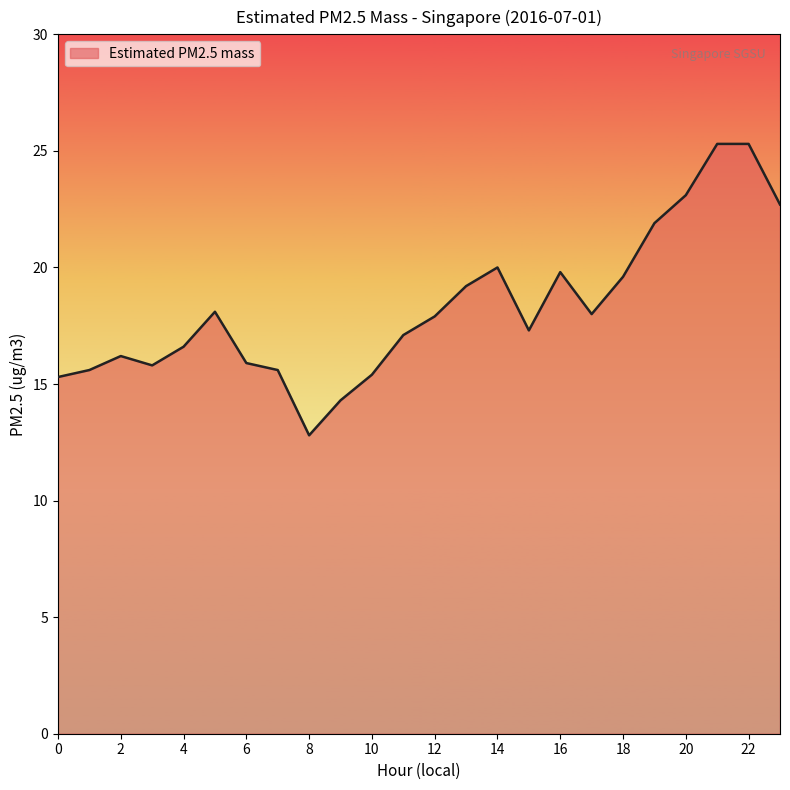

What is the greatest value displayed?

25.3